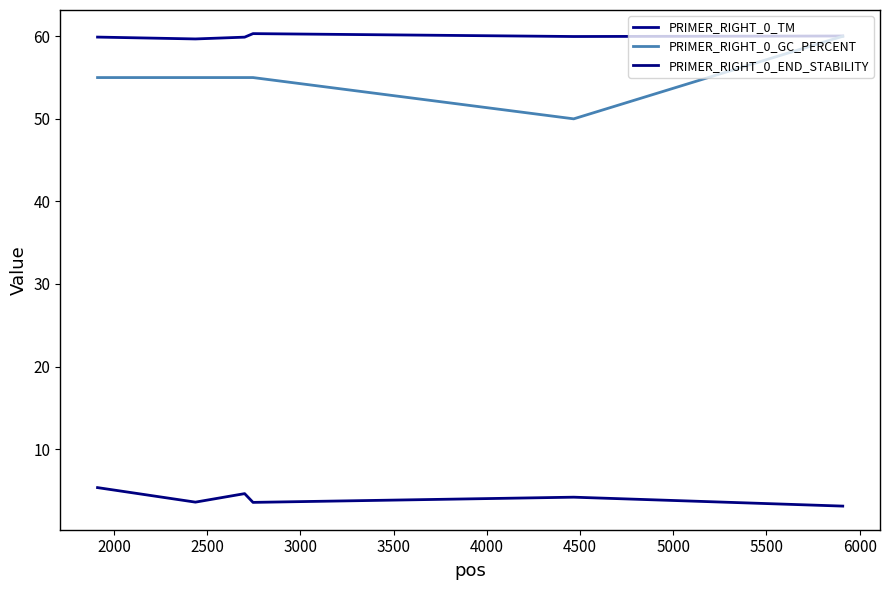

Which series has the largest total across all categories?

PRIMER_RIGHT_0_TM